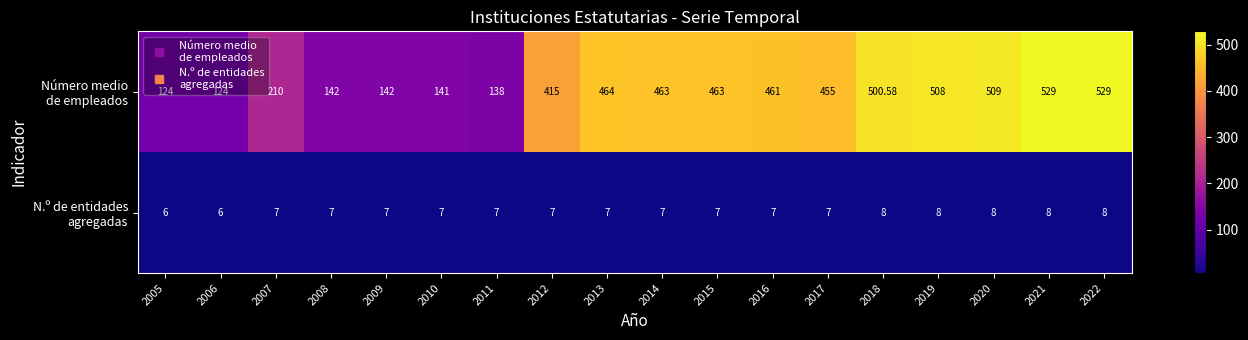

Which category has the highest value across all series?

2021